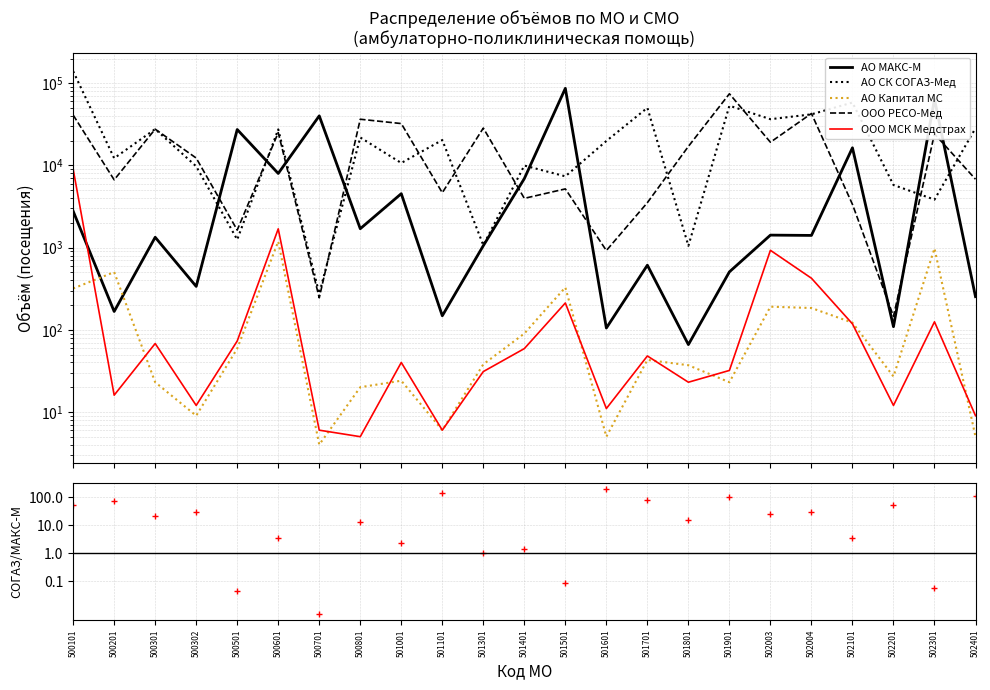

How many lines are shown in the chart?

6